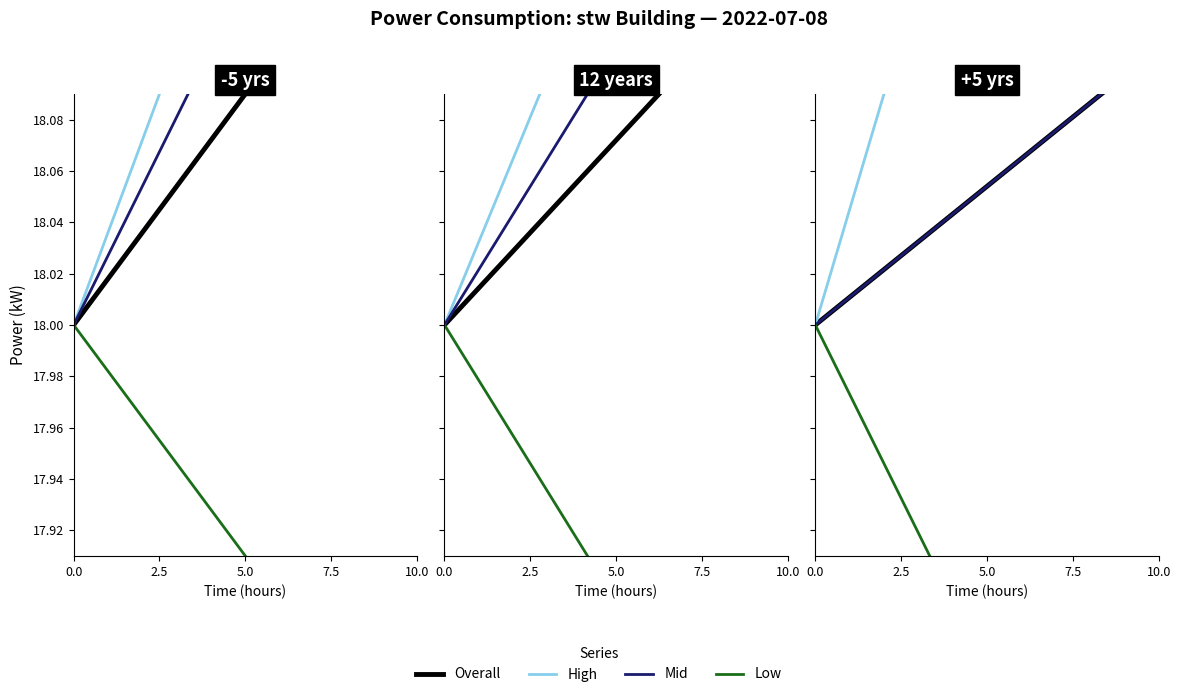

What is the value of the Mid point at the 14th from the left?

18.1